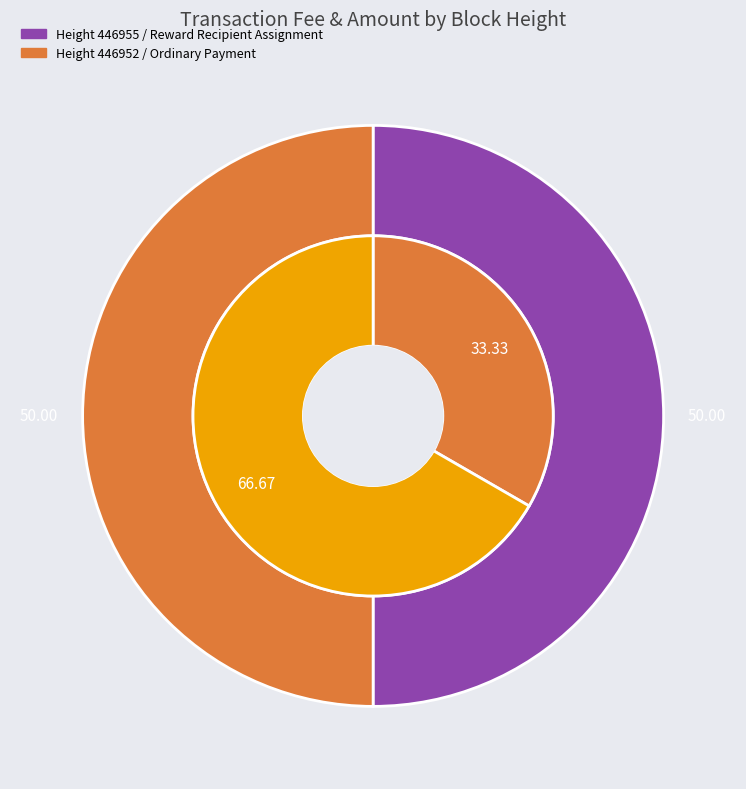

Which category has the biggest portion of the pie?

446952